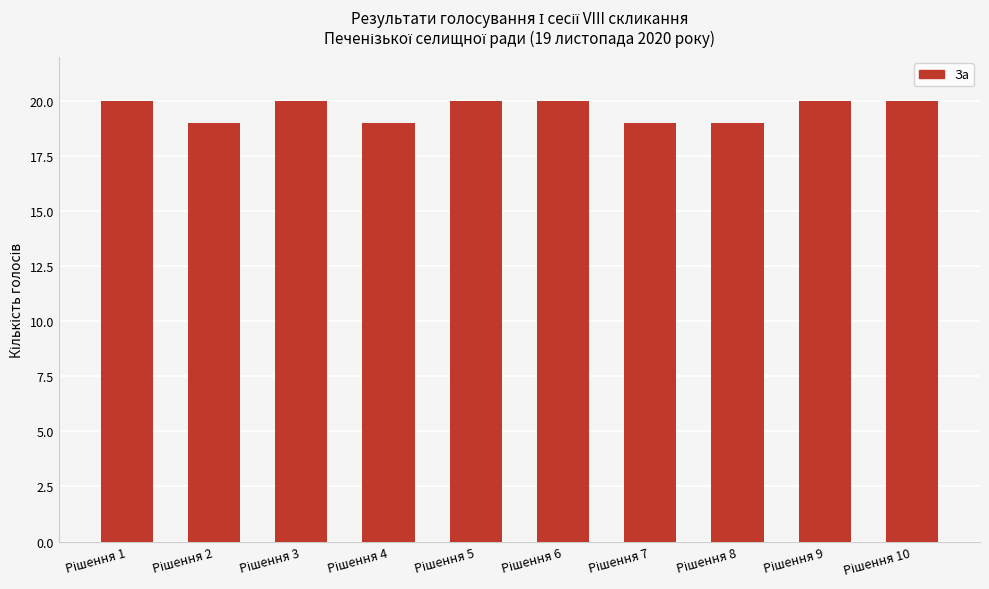

Reading left to right, extract all data points from this chart.

20	19	20	19	20	20	19	19	20	20